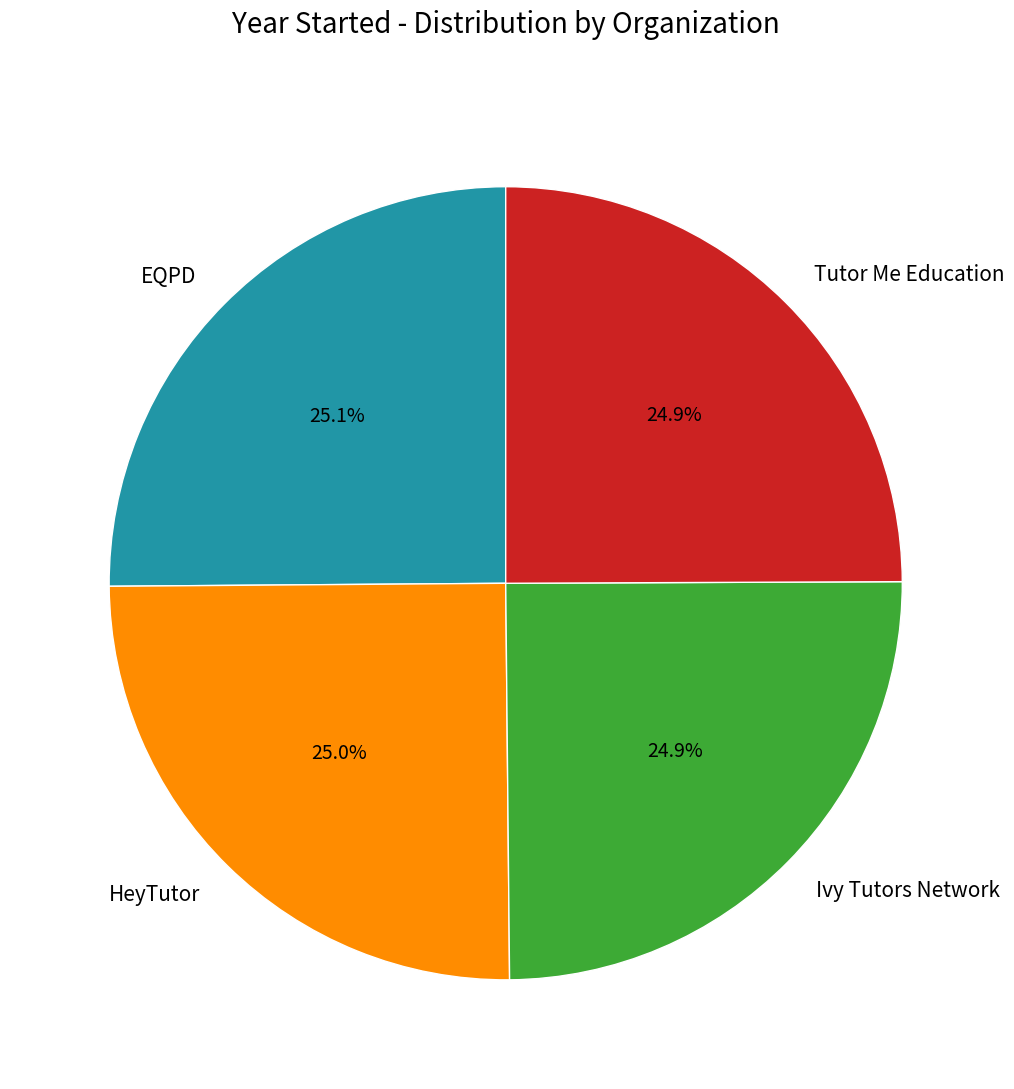

Does Tutor Me Education represent more than half of the total?

No